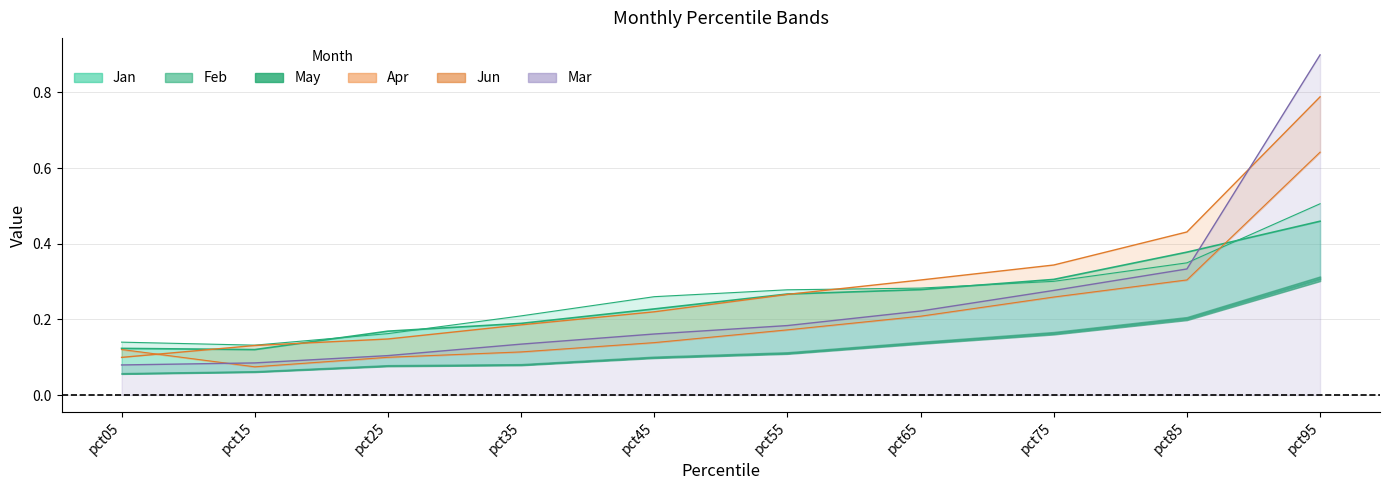

True or false: May and Mar cross at least once.

True